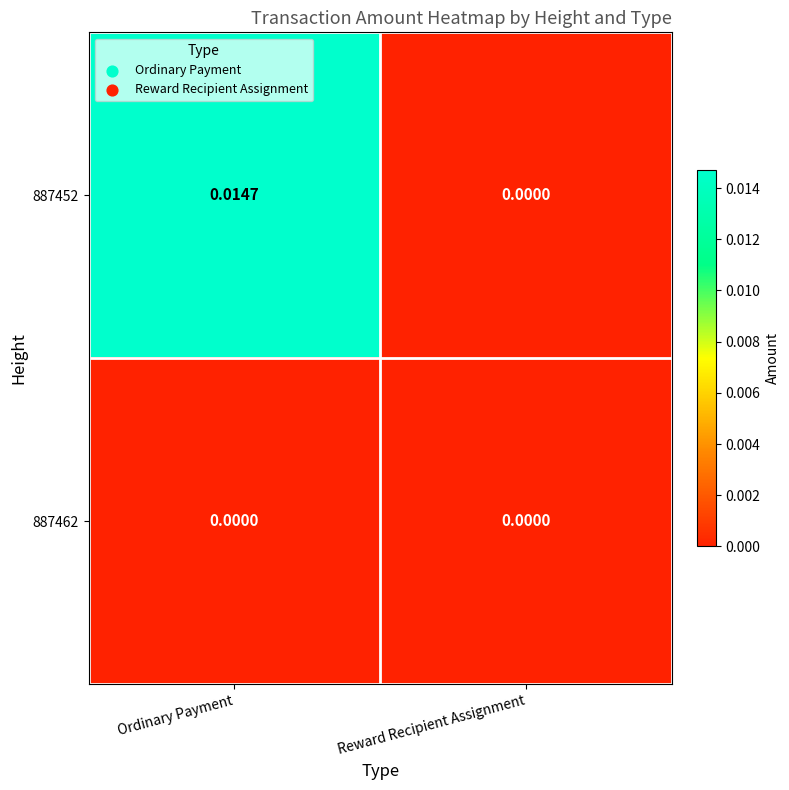

Between Ordinary Payment and Reward Recipient Assignment, which series saw the biggest shift?

887452